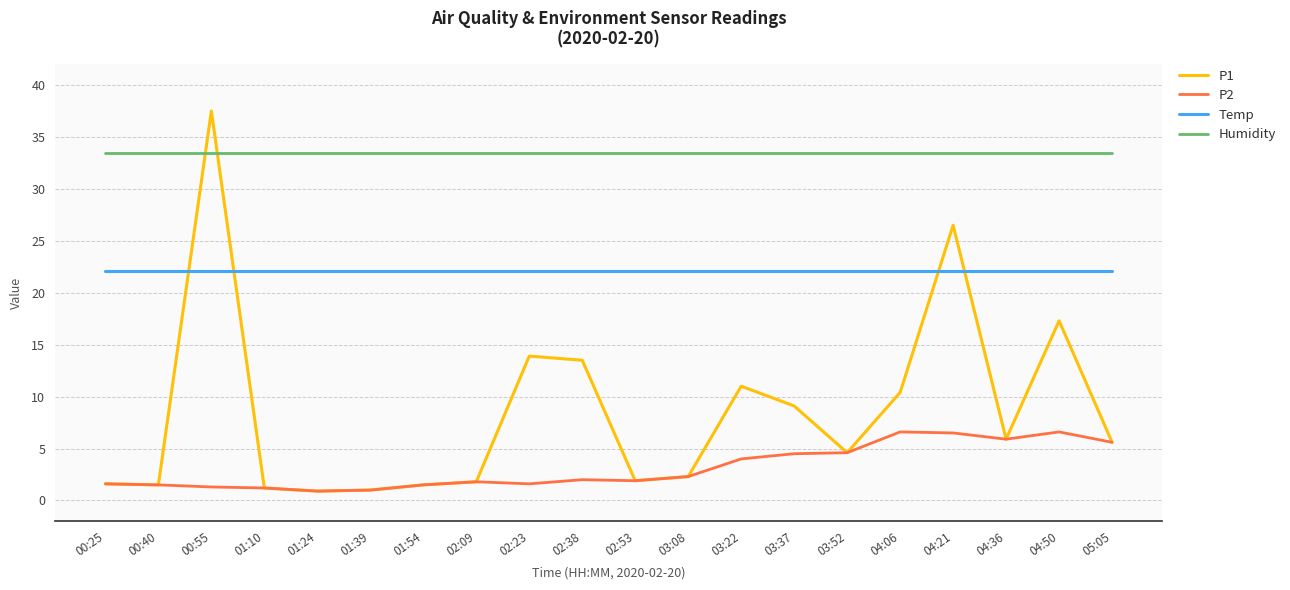

What position from the left is 00:25?

1